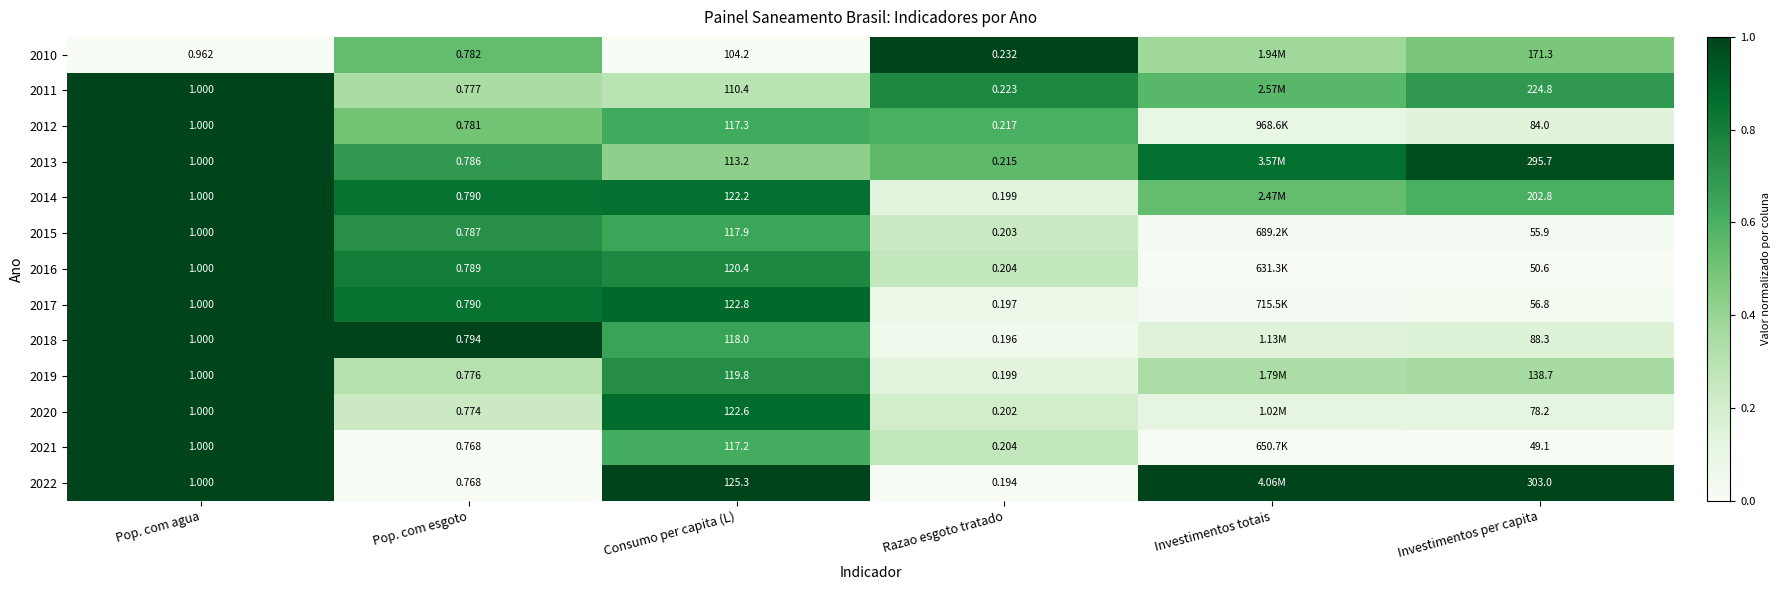

Is the value of 2021 at Razao esgoto tratado greater than the value of 2016 at Consumo per capita (L)?

No